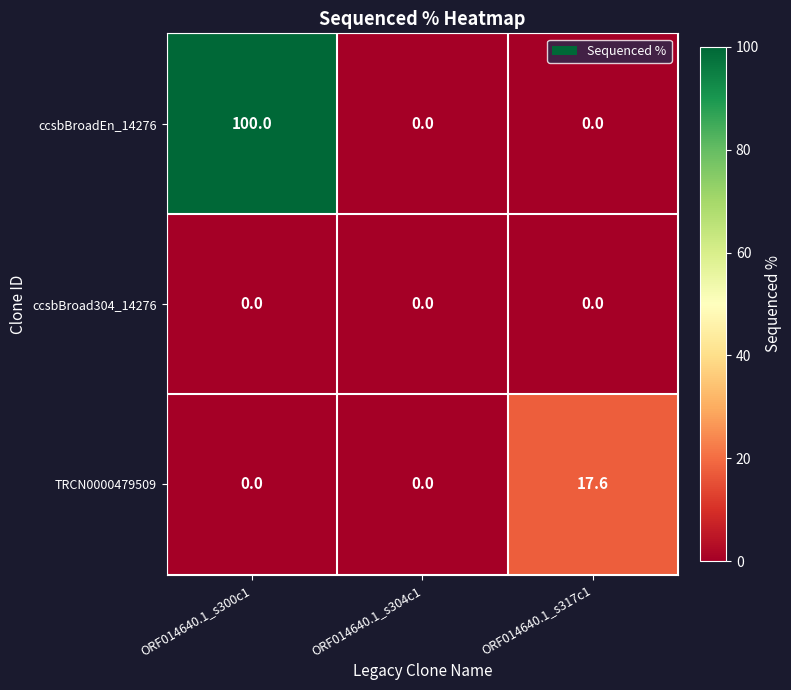

Reading left to right, transcribe all the data shown in this chart.

ccsbBroadEn_14276: ORF014640.1_s300c1=100.0	ORF014640.1_s304c1=0.0	ORF014640.1_s317c1=0.0
ccsbBroad304_14276: ORF014640.1_s300c1=0.0	ORF014640.1_s304c1=0.0	ORF014640.1_s317c1=0.0
TRCN0000479509: ORF014640.1_s300c1=0.0	ORF014640.1_s304c1=0.0	ORF014640.1_s317c1=17.6